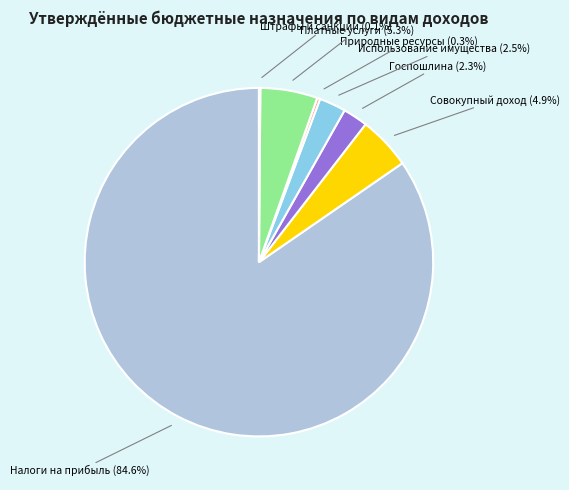

Is there a majority slice in this chart?

Yes